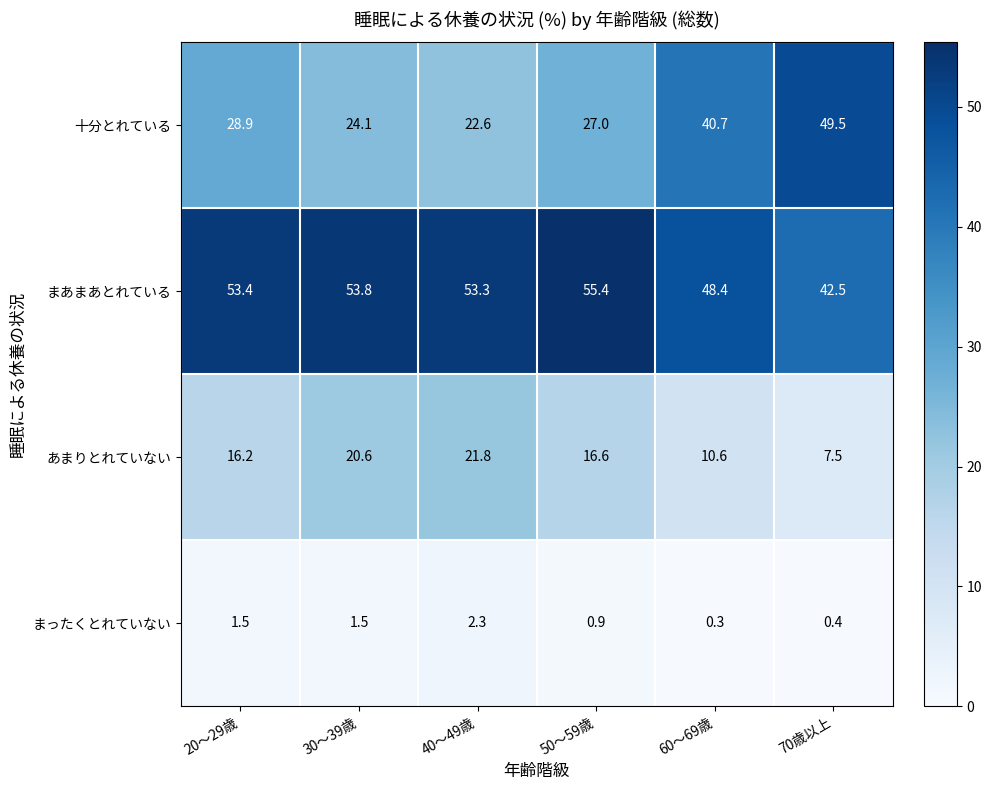

What is the greatest value displayed?

55.4